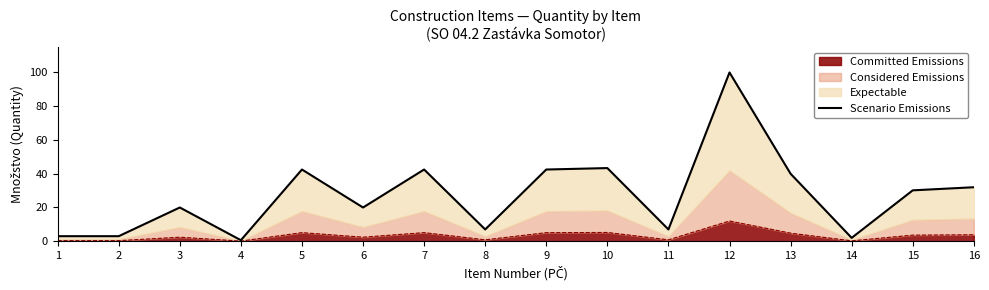

Reading left to right, list all the values displayed in this chart.

3.0	3.0	20.0	0.6	42.5	20.0	42.5	7.0	42.5	43.4	7.0	100.0	40.0	2.0	30.2	32.0